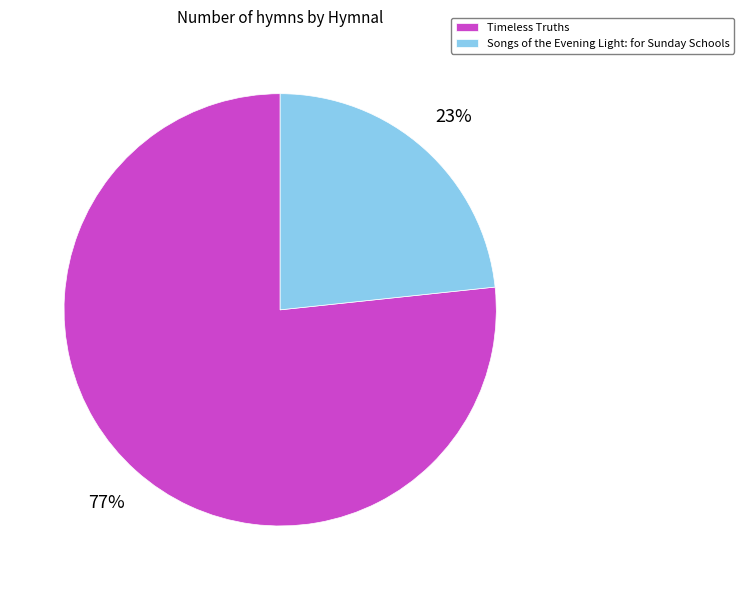

Is the sum of Timeless Truths and Songs of the Evening Light: for Sunday Schools greater than half?

Yes